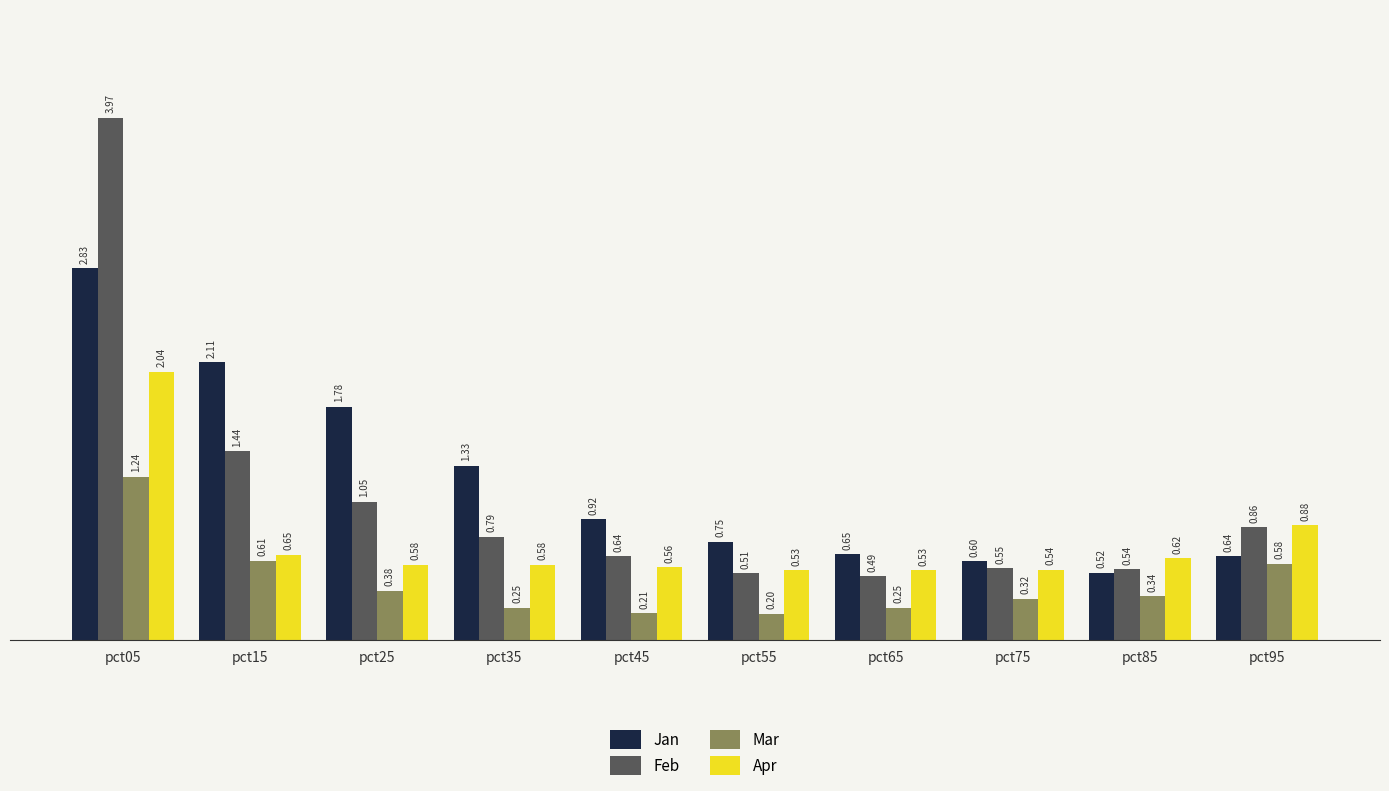

Rank the series by their maximum value, from highest to lowest.

Feb, Jan, Apr, Mar